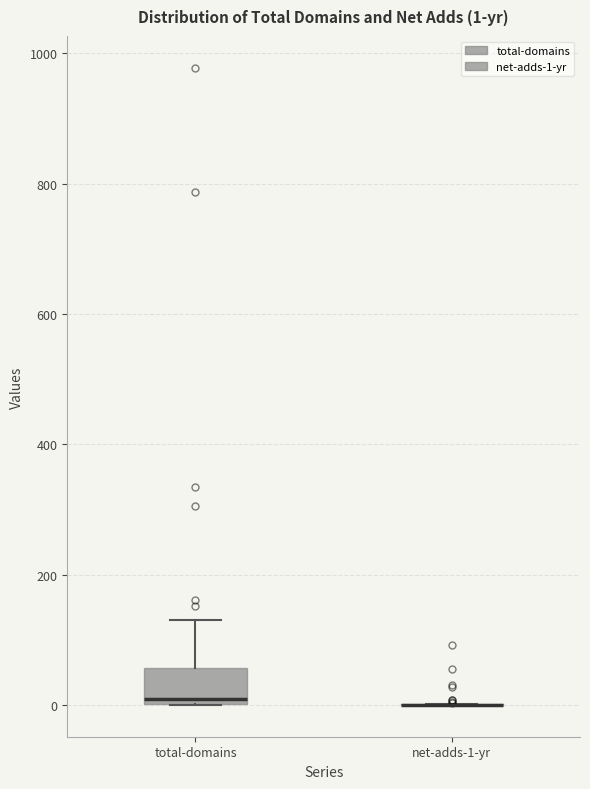

Comparing the boxes themselves (not the whiskers), which one is the tallest?

total-domains